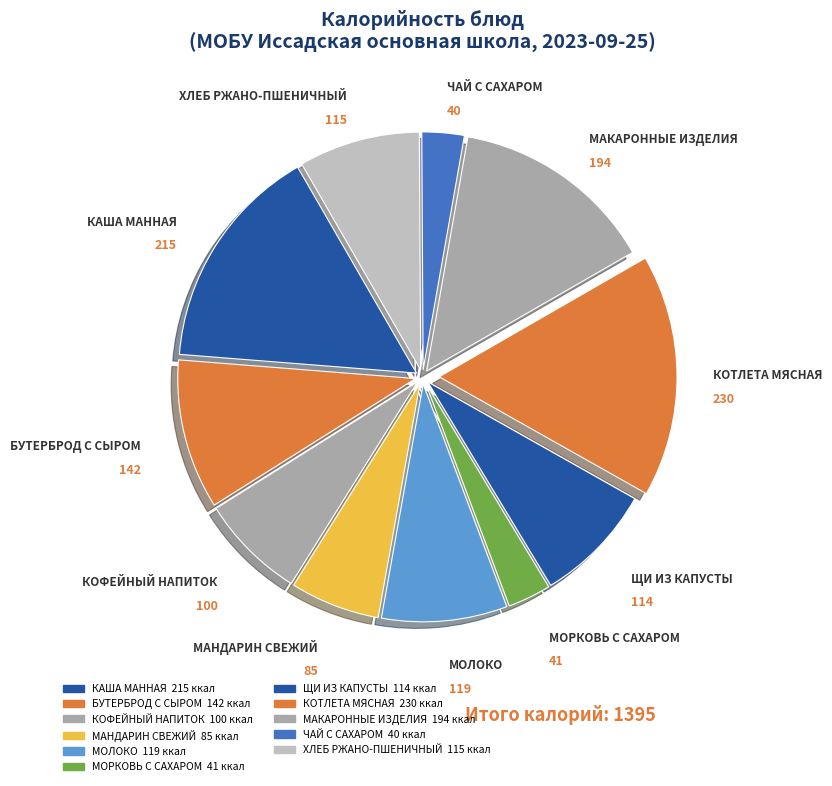

Combined, do МАКАРОННЫЕ ИЗДЕЛИЯ and ХЛЕБ РЖАНО-ПШЕНИЧНЫЙ account for over 50%?

No